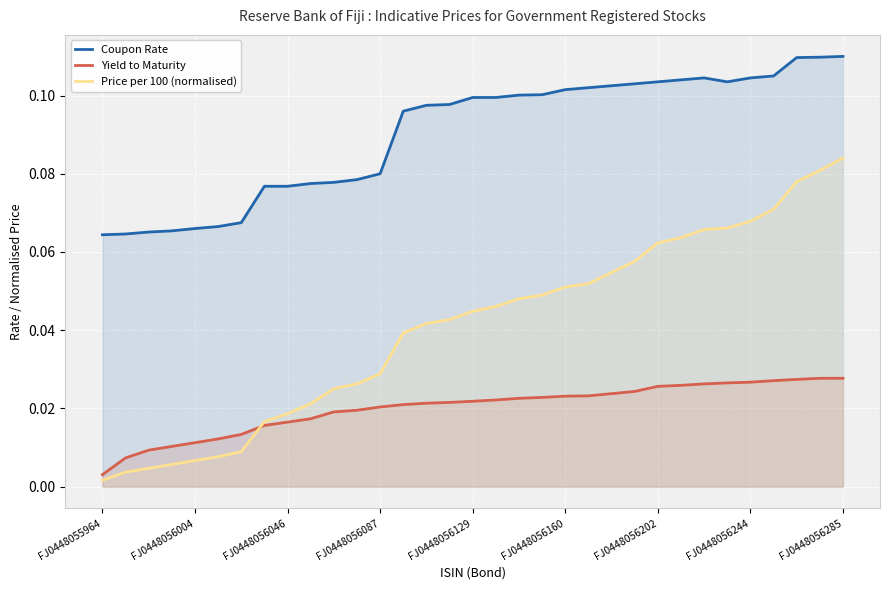

Which series has the largest range (max minus min)?

Price per 100 (normalised)